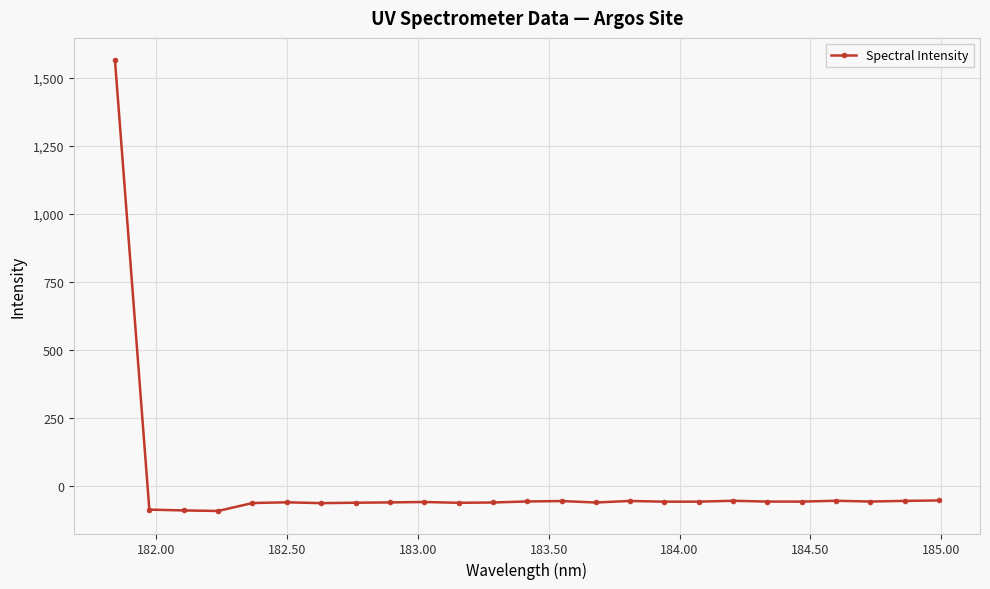

True or false: the data has more than 2 interior local peaks.

True